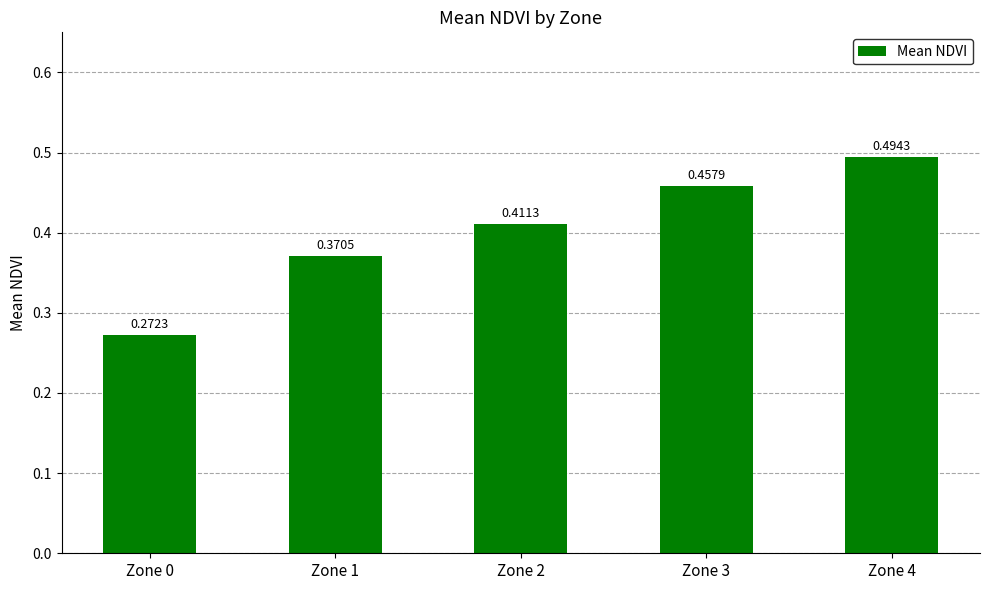

What is the sum of all values?

2.0